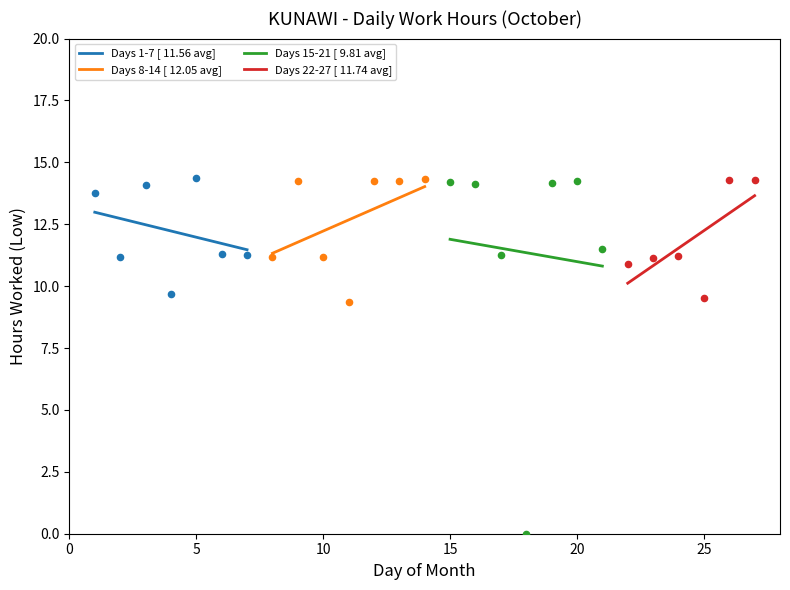

Which has a higher value, 11 or 23?

23